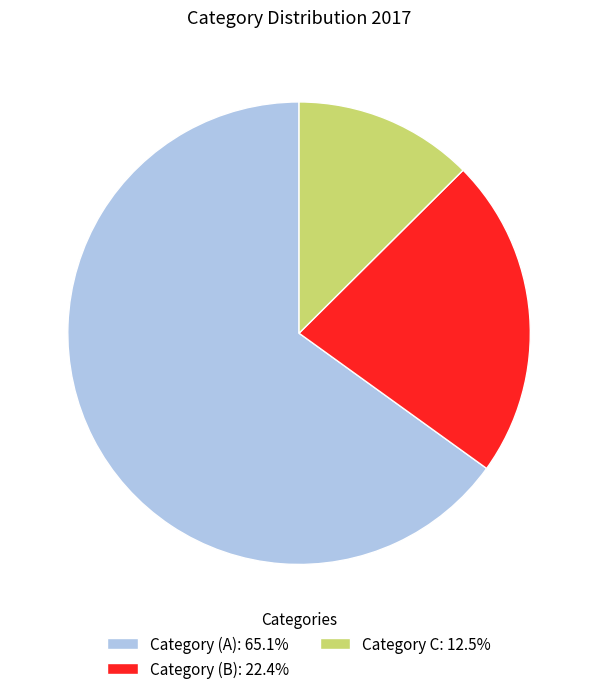

Rank the categories by value from lowest to highest.

Category C, Category (B), Category (A)